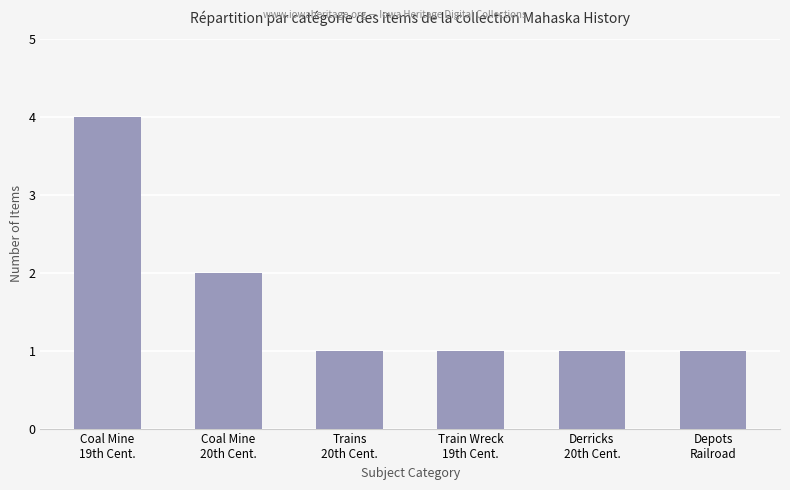

The value at Derricks
20th Cent. is 1. True or false?

True